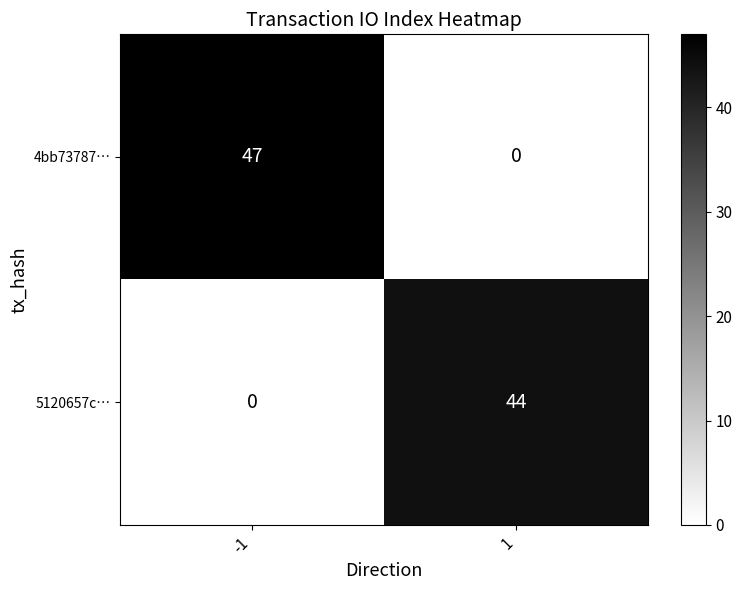

Rank the series by their average value, from lowest to highest.

5120657c…, 4bb73787…